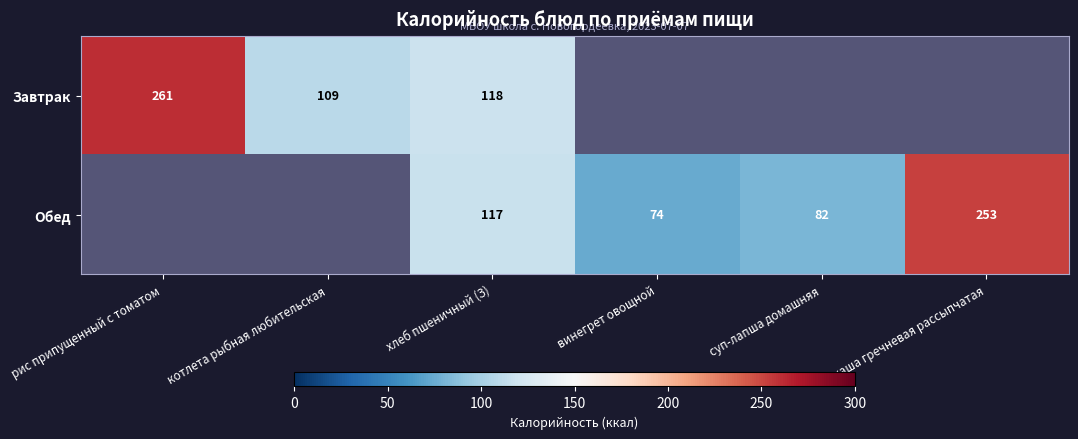

How many series are shown in this chart?

2